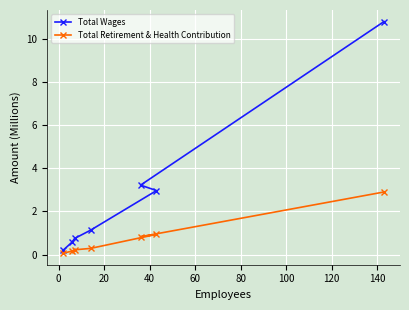

Reading right to left, transcribe all the data shown in this chart.

Total Wages: 10.8	3.0	3.2	1.1	0.7	0.6	0.2
Total Retirement & Health Contribution: 2.9	0.9	0.8	0.3	0.2	0.2	0.1